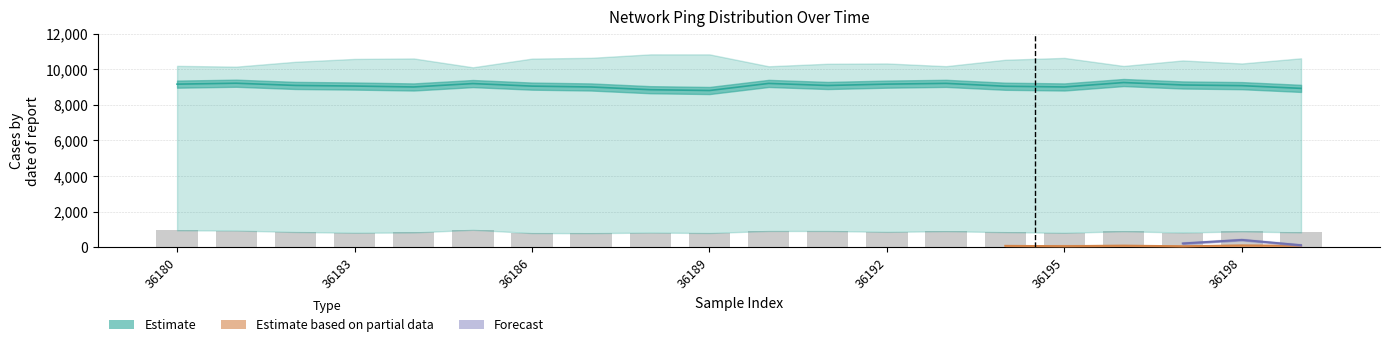

Reading left to right, what are all the values shown in this chart?

946	934	851	809	824	975	790	787	819	794	909	909	859	897	842	806	892	822	884	827